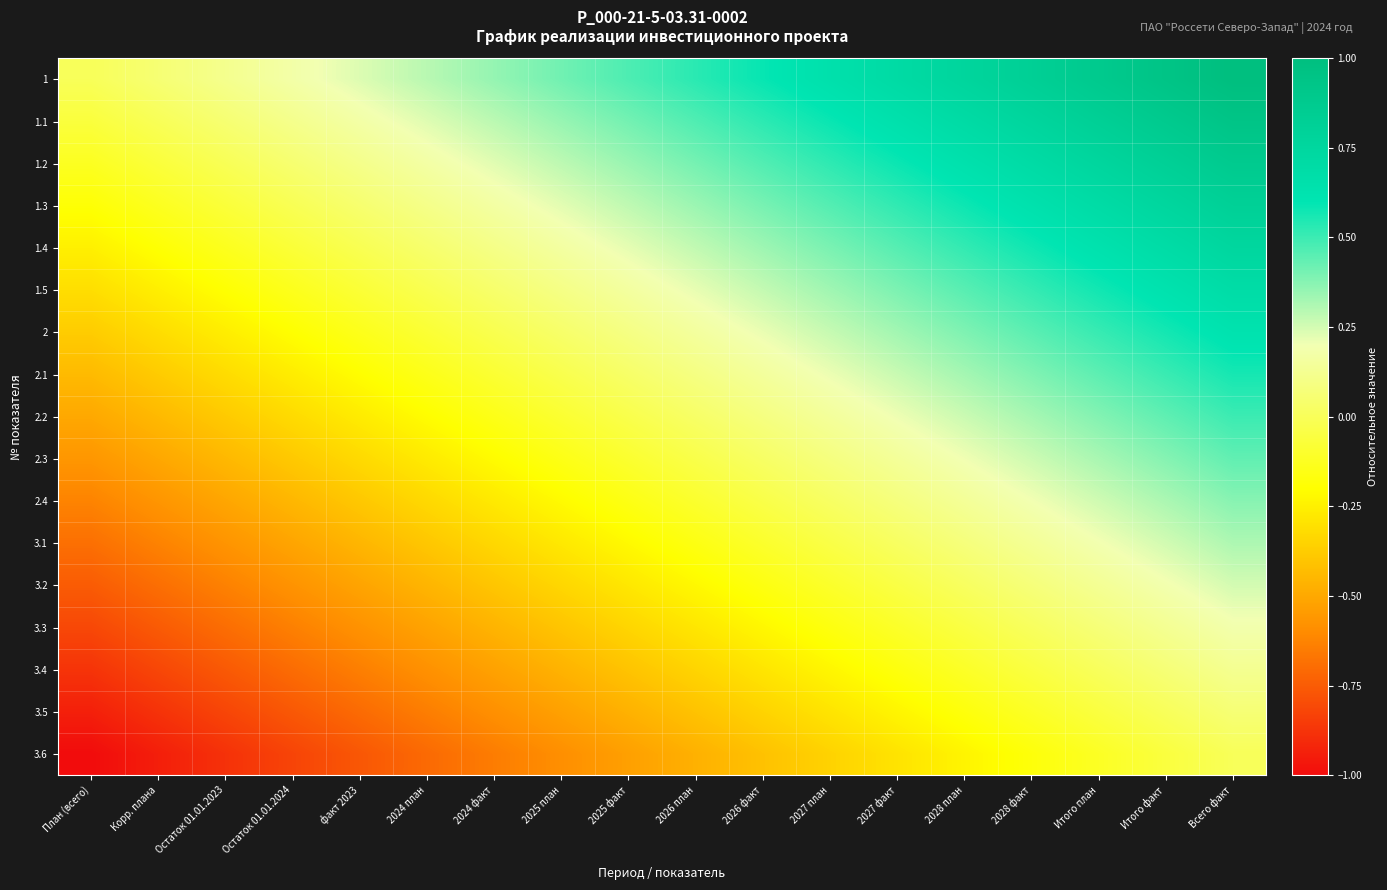

Reading left to right, extract all data points from this chart.

1: План (всего)=0.0	Корр. плана=0.1	Остаток 01.01.2023=0.1	Остаток 01.01.2024=0.2	факт 2023=0.2	2024 план=0.3	2024 факт=0.4	2025 план=0.4	2025 факт=0.5	2026 план=0.5	2026 факт=0.6	2027 план=0.6	2027 факт=0.7	2028 план=0.8	2028 факт=0.8	Итого план=0.9	Итого факт=0.9	Всего факт=1.0
1.1: План (всего)=-0.1	Корр. плана=-0.0	Остаток 01.01.2023=0.1	Остаток 01.01.2024=0.1	факт 2023=0.2	2024 план=0.2	2024 факт=0.3	2025 план=0.3	2025 факт=0.4	2026 план=0.5	2026 факт=0.5	2027 план=0.6	2027 факт=0.6	2028 план=0.7	2028 факт=0.8	Итого план=0.8	Итого факт=0.9	Всего факт=0.9
1.2: План (всего)=-0.1	Корр. плана=-0.1	Остаток 01.01.2023=-0.0	Остаток 01.01.2024=0.1	факт 2023=0.1	2024 план=0.2	2024 факт=0.2	2025 план=0.3	2025 факт=0.3	2026 план=0.4	2026 факт=0.5	2027 план=0.5	2027 факт=0.6	2028 план=0.6	2028 факт=0.7	Итого план=0.8	Итого факт=0.8	Всего факт=0.9
1.3: План (всего)=-0.2	Корр. плана=-0.1	Остаток 01.01.2023=-0.1	Остаток 01.01.2024=-0.0	факт 2023=0.0	2024 план=0.1	2024 факт=0.2	2025 план=0.2	2025 факт=0.3	2026 план=0.3	2026 факт=0.4	2027 план=0.5	2027 факт=0.5	2028 план=0.6	2028 факт=0.6	Итого план=0.7	Итого факт=0.8	Всего факт=0.8
1.4: План (всего)=-0.2	Корр. плана=-0.2	Остаток 01.01.2023=-0.1	Остаток 01.01.2024=-0.1	факт 2023=-0.0	2024 план=0.0	2024 факт=0.1	2025 план=0.2	2025 факт=0.2	2026 план=0.3	2026 факт=0.3	2027 план=0.4	2027 факт=0.5	2028 план=0.5	2028 факт=0.6	Итого план=0.6	Итого факт=0.7	Всего факт=0.8
1.5: План (всего)=-0.3	Корр. плана=-0.3	Остаток 01.01.2023=-0.2	Остаток 01.01.2024=-0.1	факт 2023=-0.1	2024 план=-0.0	2024 факт=0.0	2025 план=0.1	2025 факт=0.2	2026 план=0.2	2026 факт=0.3	2027 план=0.3	2027 факт=0.4	2028 план=0.5	2028 факт=0.5	Итого план=0.6	Итого факт=0.6	Всего факт=0.7
2: План (всего)=-0.4	Корр. плана=-0.3	Остаток 01.01.2023=-0.3	Остаток 01.01.2024=-0.2	факт 2023=-0.1	2024 план=-0.1	2024 факт=-0.0	2025 план=0.0	2025 факт=0.1	2026 план=0.2	2026 факт=0.2	2027 план=0.3	2027 факт=0.3	2028 план=0.4	2028 факт=0.4	Итого план=0.5	Итого факт=0.6	Всего факт=0.6
2.1: План (всего)=-0.4	Корр. плана=-0.4	Остаток 01.01.2023=-0.3	Остаток 01.01.2024=-0.3	факт 2023=-0.2	2024 план=-0.1	2024 факт=-0.1	2025 план=-0.0	2025 факт=0.0	2026 план=0.1	2026 факт=0.2	2027 план=0.2	2027 факт=0.3	2028 план=0.3	2028 факт=0.4	Итого план=0.4	Итого факт=0.5	Всего факт=0.6
2.2: План (всего)=-0.5	Корр. плана=-0.4	Остаток 01.01.2023=-0.4	Остаток 01.01.2024=-0.3	факт 2023=-0.3	2024 план=-0.2	2024 факт=-0.1	2025 план=-0.1	2025 факт=-0.0	2026 план=0.0	2026 факт=0.1	2027 план=0.1	2027 факт=0.2	2028 план=0.3	2028 факт=0.3	Итого план=0.4	Итого факт=0.4	Всего факт=0.5
2.3: План (всего)=-0.6	Корр. плана=-0.5	Остаток 01.01.2023=-0.4	Остаток 01.01.2024=-0.4	факт 2023=-0.3	2024 план=-0.3	2024 факт=-0.2	2025 план=-0.2	2025 факт=-0.1	2026 план=-0.0	2026 факт=0.0	2027 план=0.1	2027 факт=0.1	2028 план=0.2	2028 факт=0.3	Итого план=0.3	Итого факт=0.4	Всего факт=0.4
2.4: План (всего)=-0.6	Корр. плана=-0.6	Остаток 01.01.2023=-0.5	Остаток 01.01.2024=-0.4	факт 2023=-0.4	2024 план=-0.3	2024 факт=-0.3	2025 план=-0.2	2025 факт=-0.2	2026 план=-0.1	2026 факт=-0.0	2027 план=0.0	2027 факт=0.1	2028 план=0.1	2028 факт=0.2	Итого план=0.3	Итого факт=0.3	Всего факт=0.4
3.1: План (всего)=-0.7	Корр. плана=-0.6	Остаток 01.01.2023=-0.6	Остаток 01.01.2024=-0.5	факт 2023=-0.5	2024 план=-0.4	2024 факт=-0.3	2025 план=-0.3	2025 факт=-0.2	2026 план=-0.2	2026 факт=-0.1	2027 план=-0.0	2027 факт=0.0	2028 план=0.1	2028 факт=0.1	Итого план=0.2	Итого факт=0.3	Всего факт=0.3
3.2: План (всего)=-0.8	Корр. плана=-0.7	Остаток 01.01.2023=-0.6	Остаток 01.01.2024=-0.6	факт 2023=-0.5	2024 план=-0.5	2024 факт=-0.4	2025 план=-0.3	2025 факт=-0.3	2026 план=-0.2	2026 факт=-0.2	2027 план=-0.1	2027 факт=-0.0	2028 план=0.0	2028 факт=0.1	Итого план=0.1	Итого факт=0.2	Всего факт=0.2
3.3: План (всего)=-0.8	Корр. плана=-0.8	Остаток 01.01.2023=-0.7	Остаток 01.01.2024=-0.6	факт 2023=-0.6	2024 план=-0.5	2024 факт=-0.5	2025 план=-0.4	2025 факт=-0.3	2026 план=-0.3	2026 факт=-0.2	2027 план=-0.2	2027 факт=-0.1	2028 план=-0.0	2028 факт=0.0	Итого план=0.1	Итого факт=0.1	Всего факт=0.2
3.4: План (всего)=-0.9	Корр. плана=-0.8	Остаток 01.01.2023=-0.8	Остаток 01.01.2024=-0.7	факт 2023=-0.6	2024 план=-0.6	2024 факт=-0.5	2025 план=-0.5	2025 факт=-0.4	2026 план=-0.3	2026 факт=-0.3	2027 план=-0.2	2027 факт=-0.2	2028 план=-0.1	2028 факт=-0.1	Итого план=0.0	Итого факт=0.1	Всего факт=0.1
3.5: План (всего)=-0.9	Корр. плана=-0.9	Остаток 01.01.2023=-0.8	Остаток 01.01.2024=-0.8	факт 2023=-0.7	2024 план=-0.6	2024 факт=-0.6	2025 план=-0.5	2025 факт=-0.5	2026 план=-0.4	2026 факт=-0.3	2027 план=-0.3	2027 факт=-0.2	2028 план=-0.2	2028 факт=-0.1	Итого план=-0.1	Итого факт=0.0	Всего факт=0.1
3.6: План (всего)=-1.0	Корр. плана=-0.9	Остаток 01.01.2023=-0.9	Остаток 01.01.2024=-0.8	факт 2023=-0.8	2024 план=-0.7	2024 факт=-0.6	2025 план=-0.6	2025 факт=-0.5	2026 план=-0.5	2026 факт=-0.4	2027 план=-0.4	2027 факт=-0.3	2028 план=-0.2	2028 факт=-0.2	Итого план=-0.1	Итого факт=-0.1	Всего факт=0.0